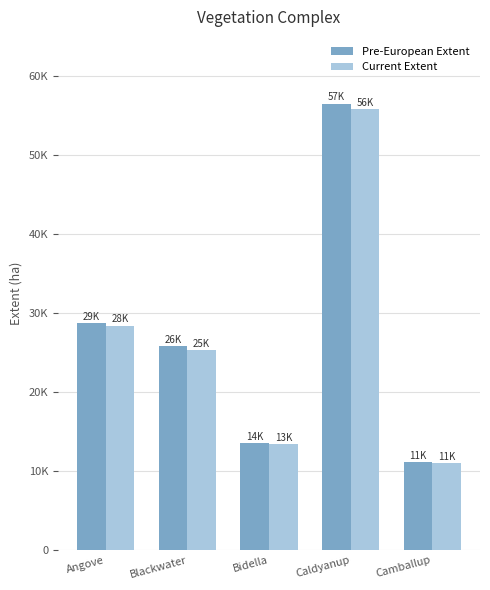

What is the value of the Pre-European Extent bar at the 3rd from the left?

13550.2